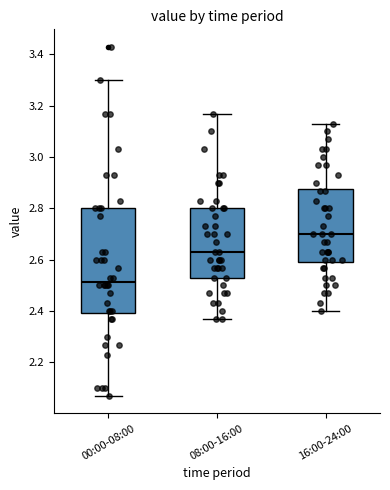

Which box is the tallest, from its lower edge to its upper edge?

00:00-08:00